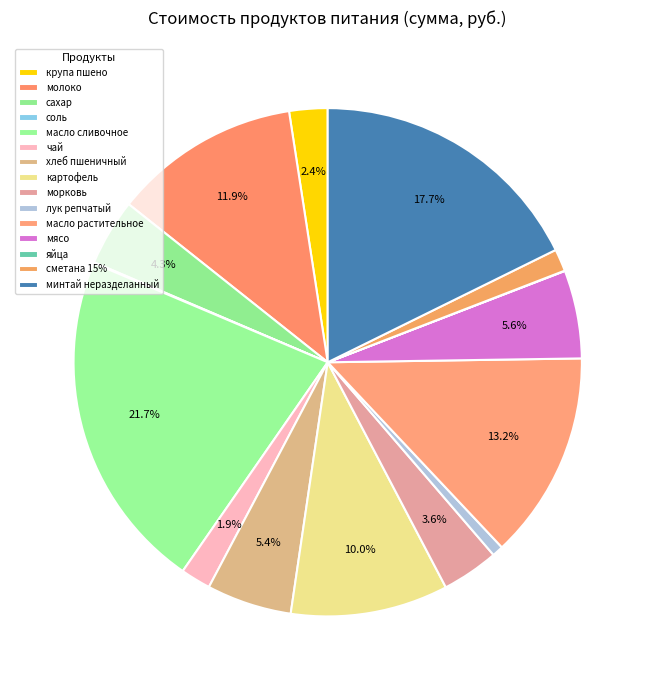

Combined, do сметана 15% and лук репчатый account for over 50%?

No